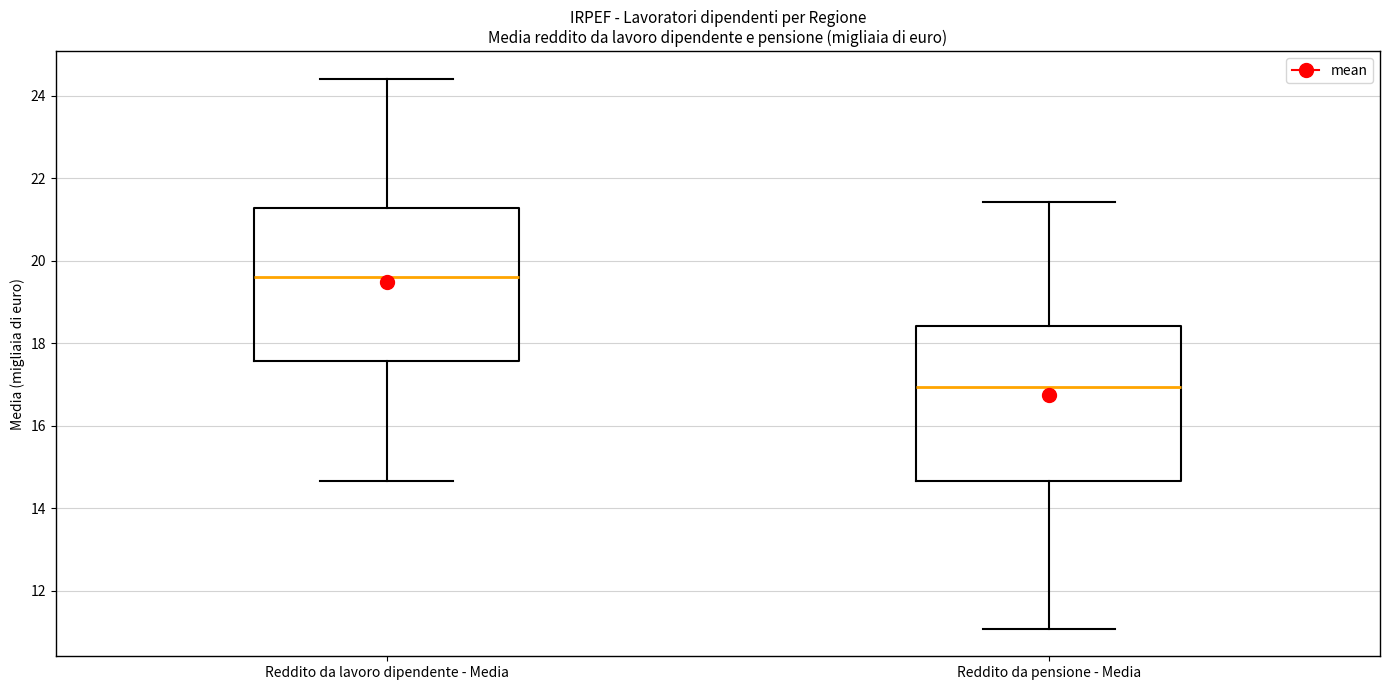

Where is the lower edge of the box for Reddito da pensione - Media on the y-axis? The values are not printed on the chart, so give them approximately, as read against the axis.

14.6